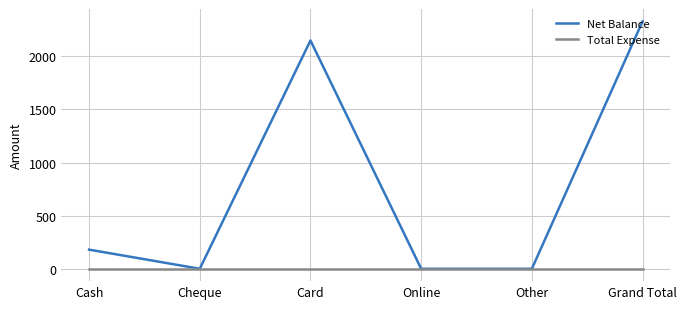

What is the total value across all series at Card?

2150